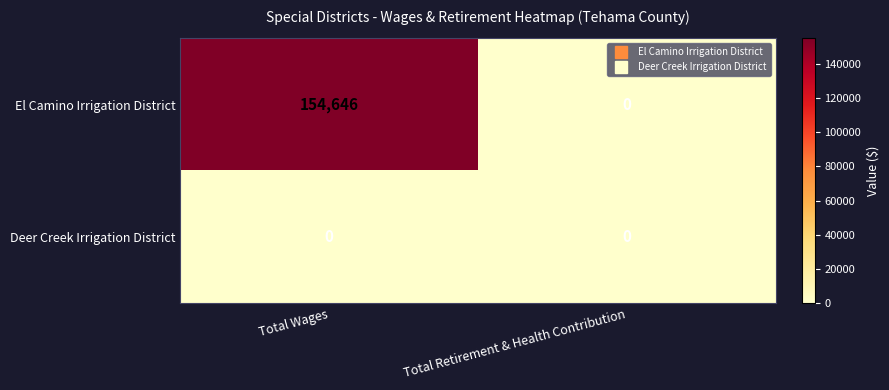

Which series has the largest total across all categories?

El Camino Irrigation District